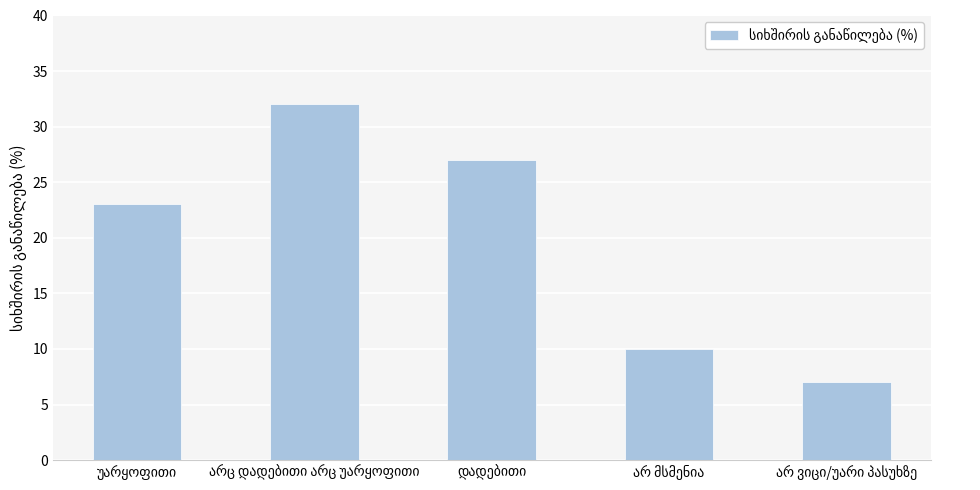

Are the bars grouped side by side (vs. stacked)?

No